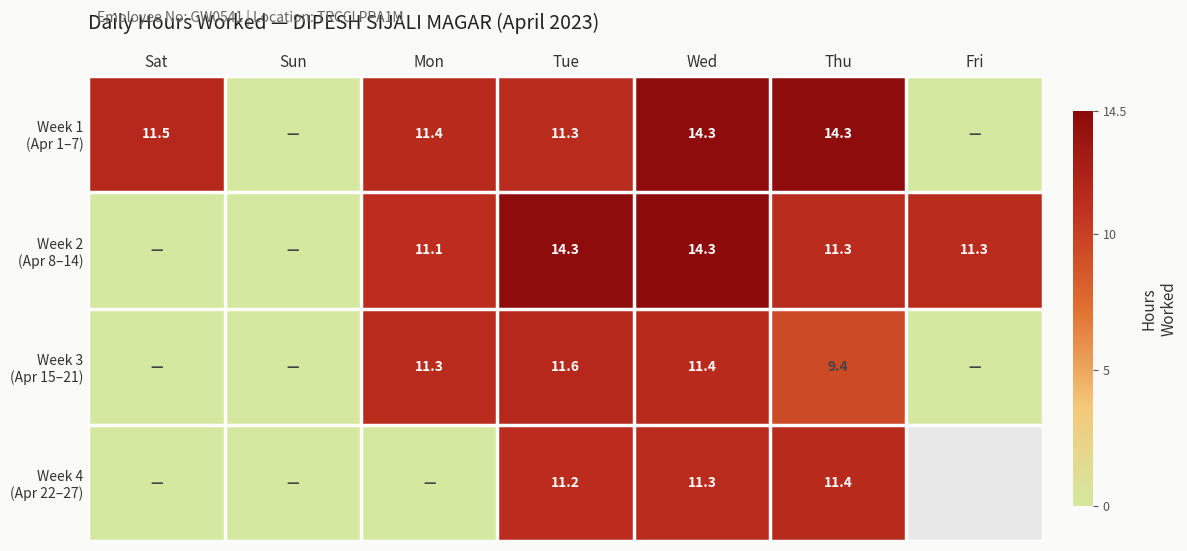

How many values in Week 2 (Apr 8–14) are above zero?

5